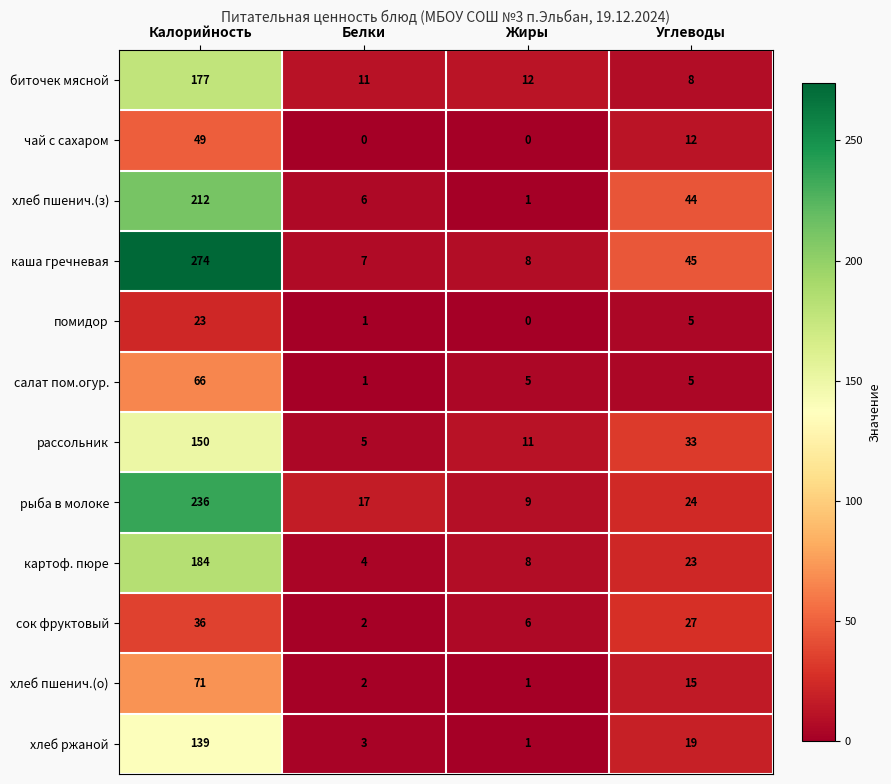

The value of хлеб пшенич.(о) at Жиры is 1. True or false?

True